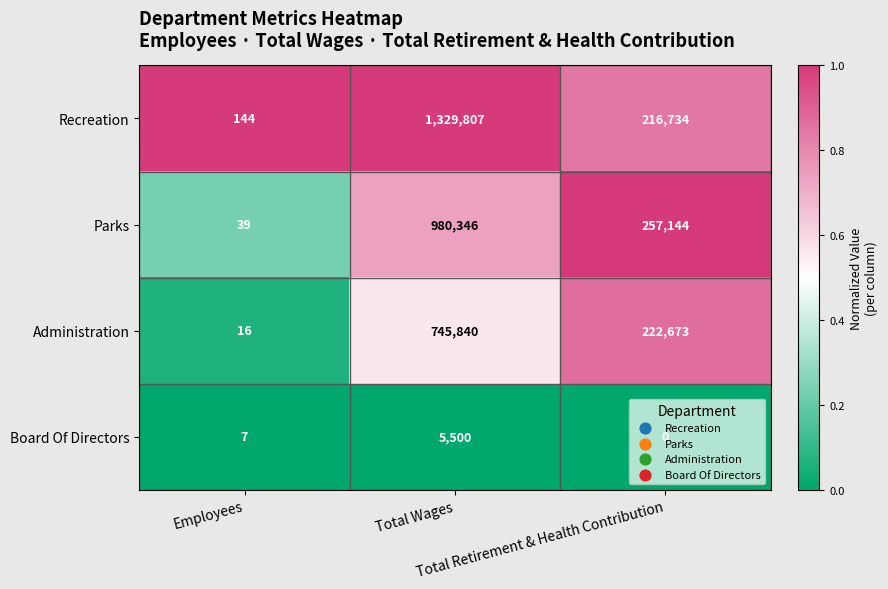

Between Employees and Total Retirement & Health Contribution, which series saw the biggest shift?

Parks